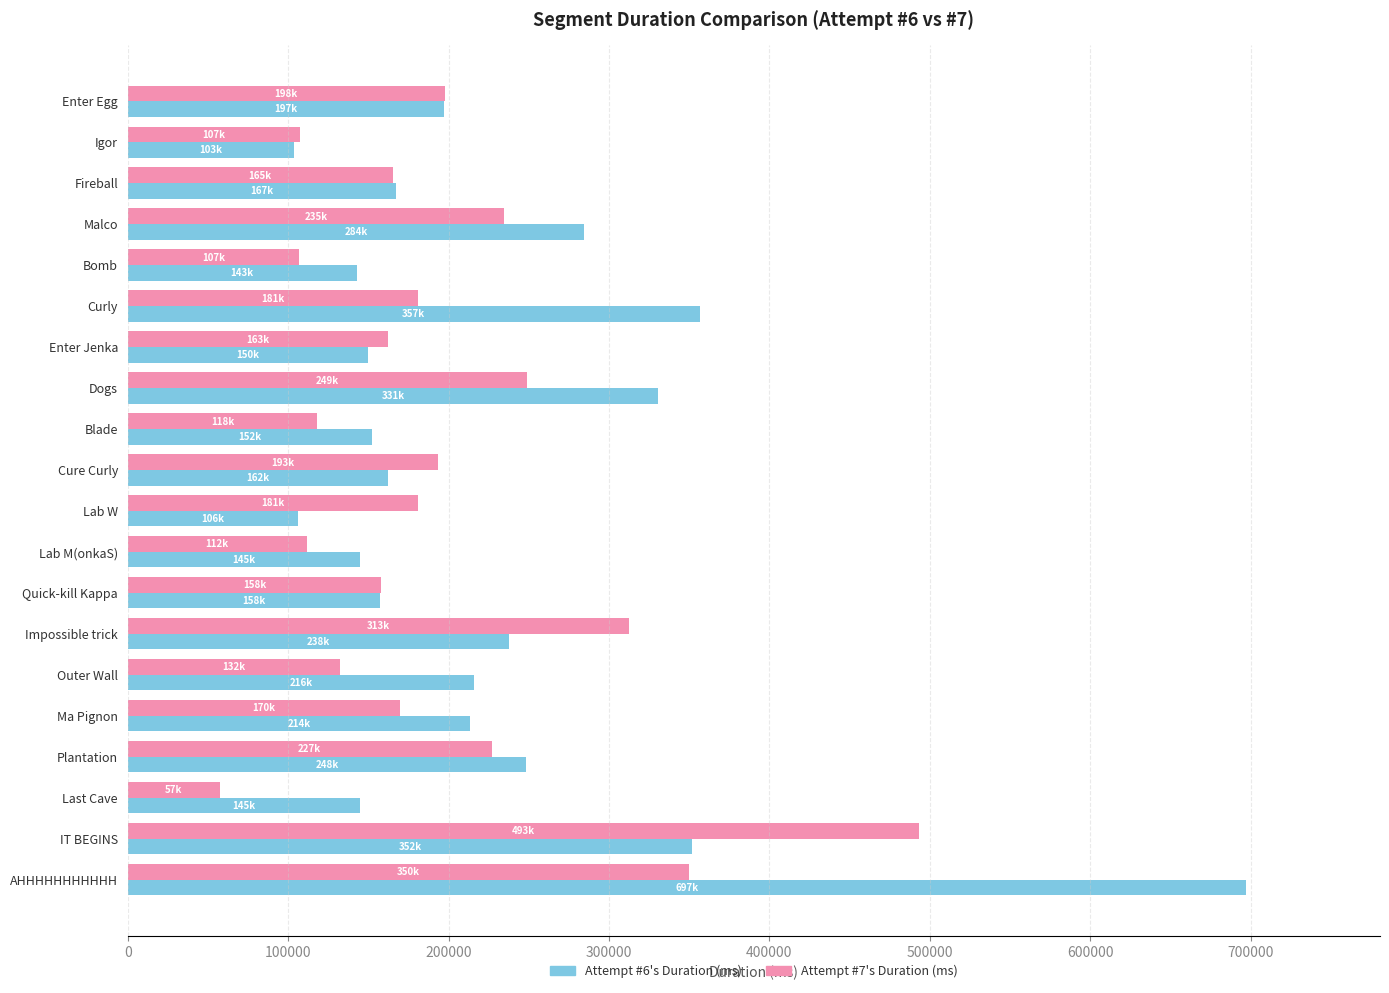

What is the approximate value of Attempt #7's Duration (ms) at Malco?

234685